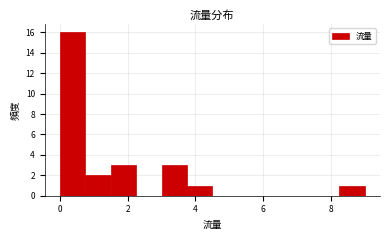

Read against the x-axis, roughly where is the centre of the tallest bar?

0.4